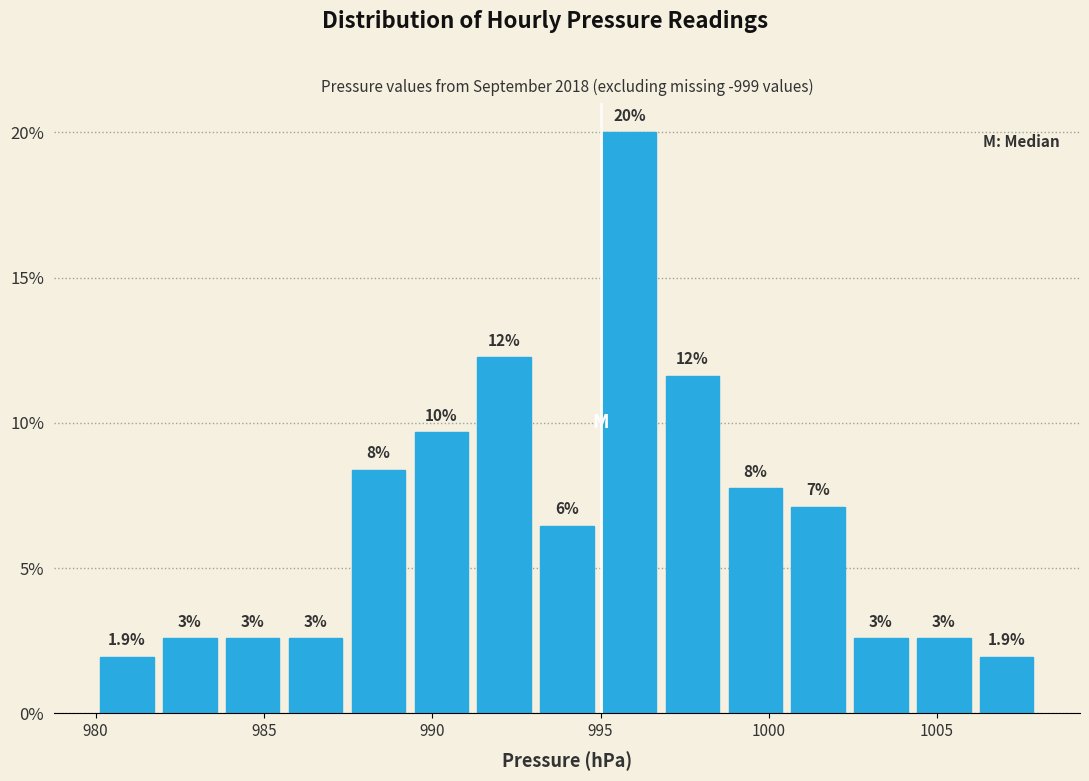

Read against the x-axis, roughly where is the centre of the tallest bar?

996.0